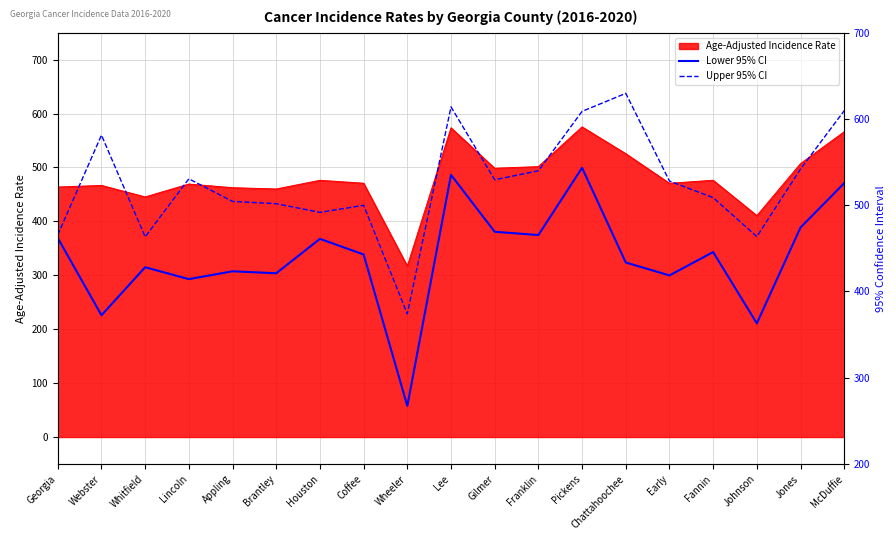

At which label does Upper 95% CI first exceed 528?

Webster